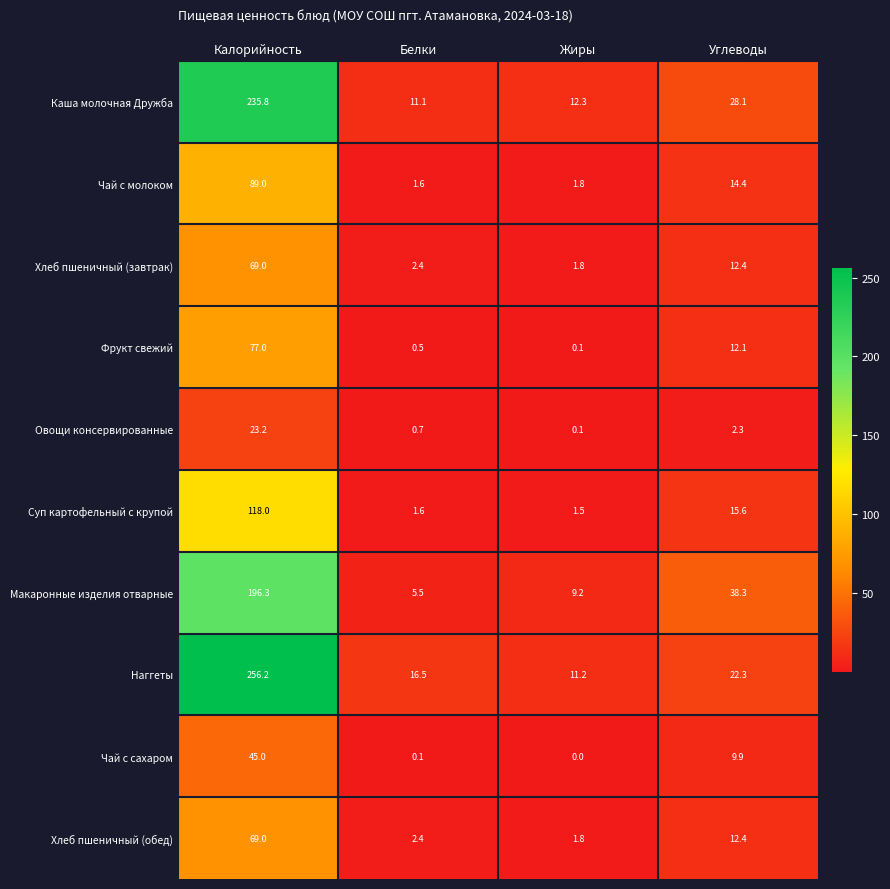

At which category does the chart reach its peak across all series?

Калорийность